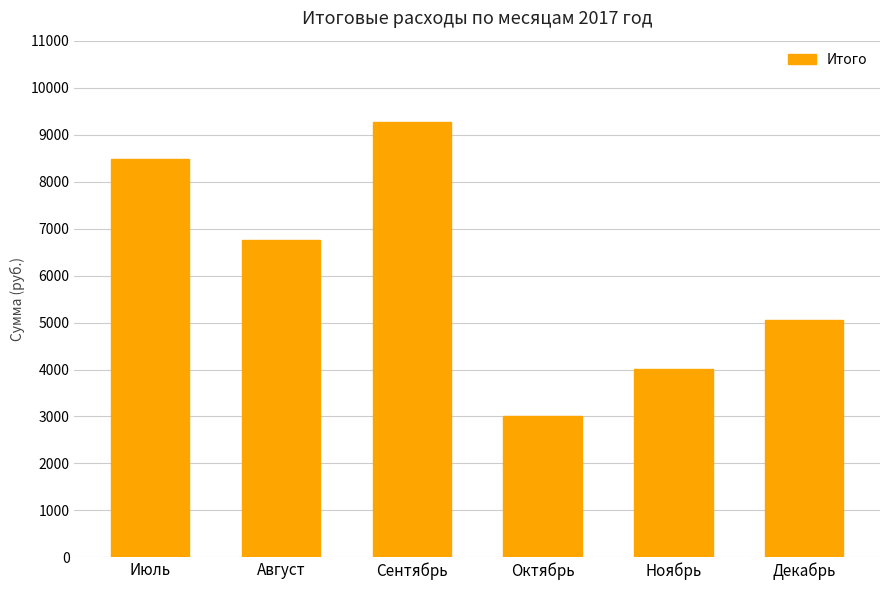

List the labels in order of value, smallest first.

Октябрь, Ноябрь, Декабрь, Август, Июль, Сентябрь